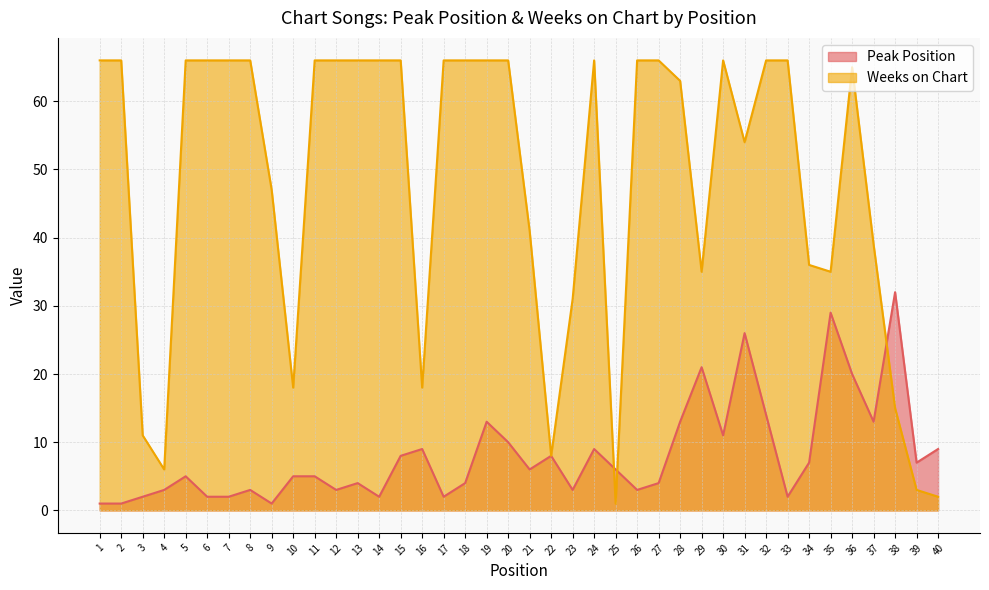

List the series in order of their peak value, lowest first.

Peak Position, Weeks on Chart